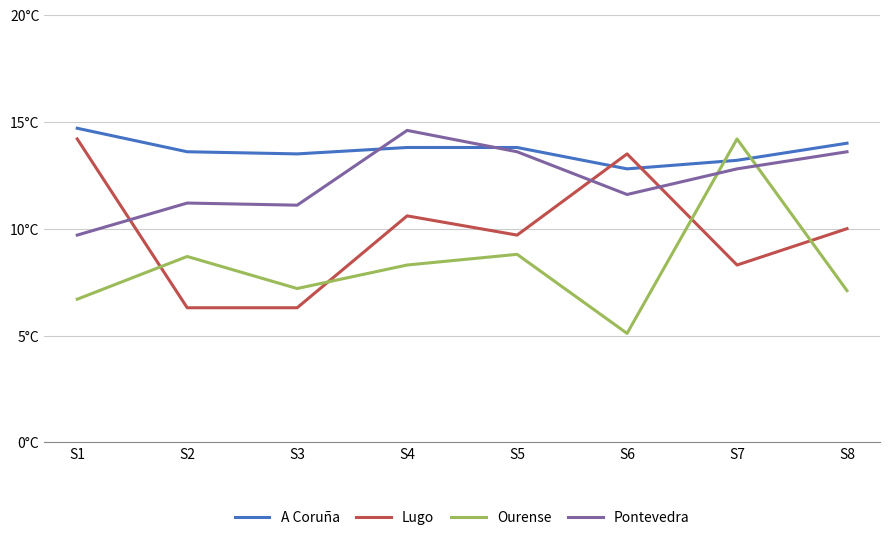

What are all the series names shown in the legend?

A Coruña, Lugo, Ourense, Pontevedra